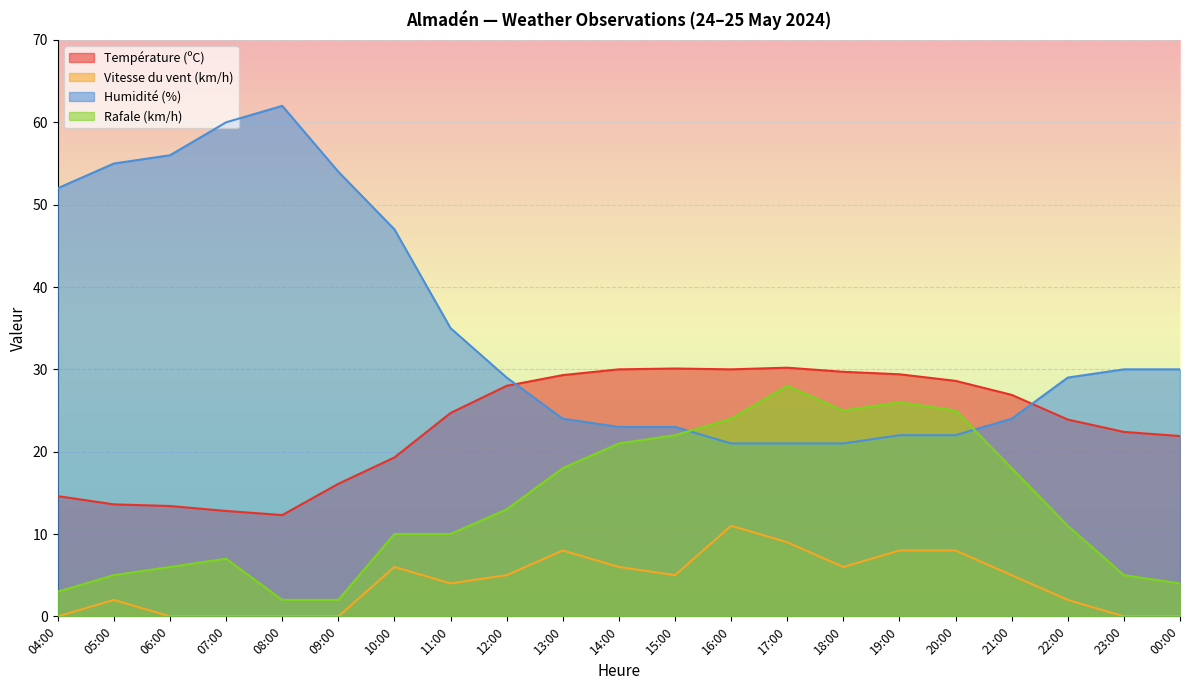

Between 11:00 and 20:00, which series saw the biggest shift?

Rafale (km/h)